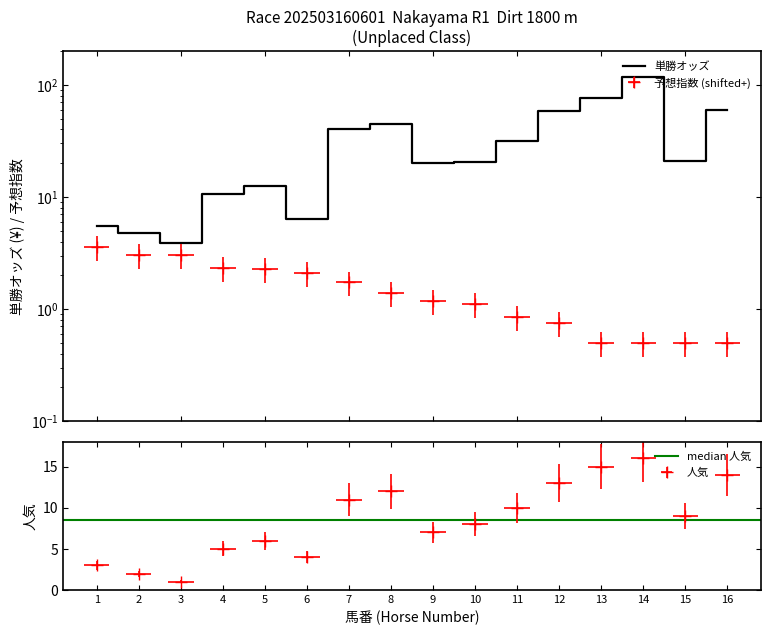

What is the difference between the second highest and minimum values in the 人気 series?

14.0